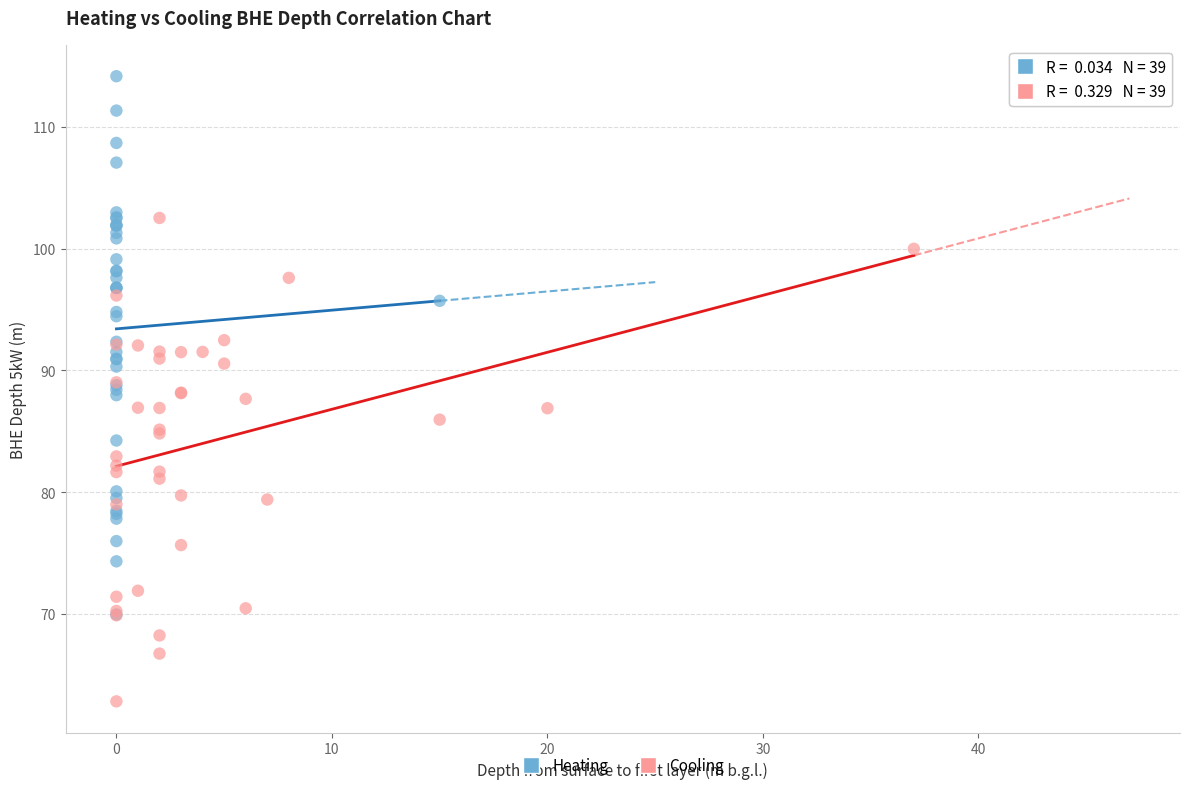

Which series contains the lowest Y value?

Cooling